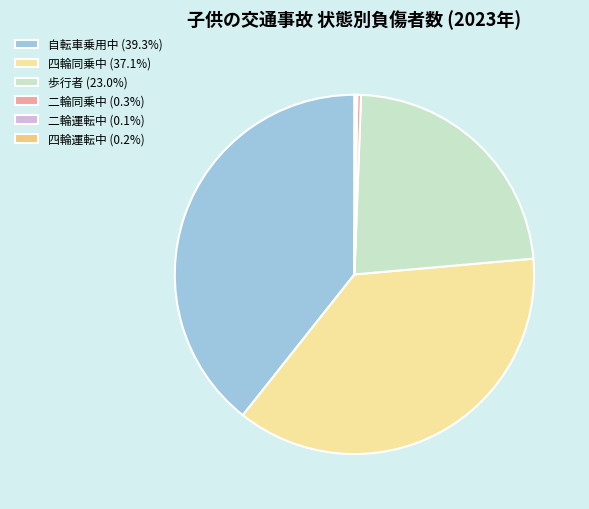

Approximately how many times larger is the value at 四輪同乗中 (37.1%) compared to 歩行者 (23.0%)?

1.6